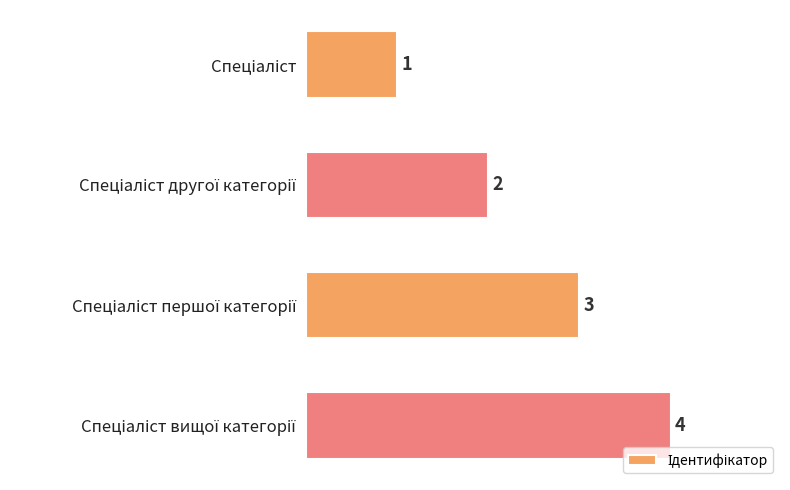

What is the value of the 4th bar from the top?

4